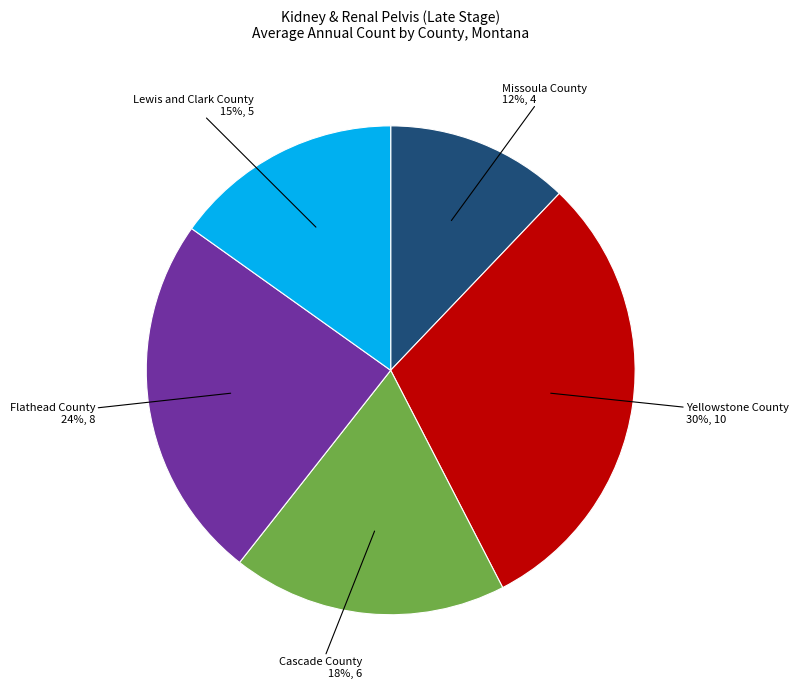

Is the sum of Cascade County 18%, 6 and Lewis and Clark County 15%, 5 greater than half?

No